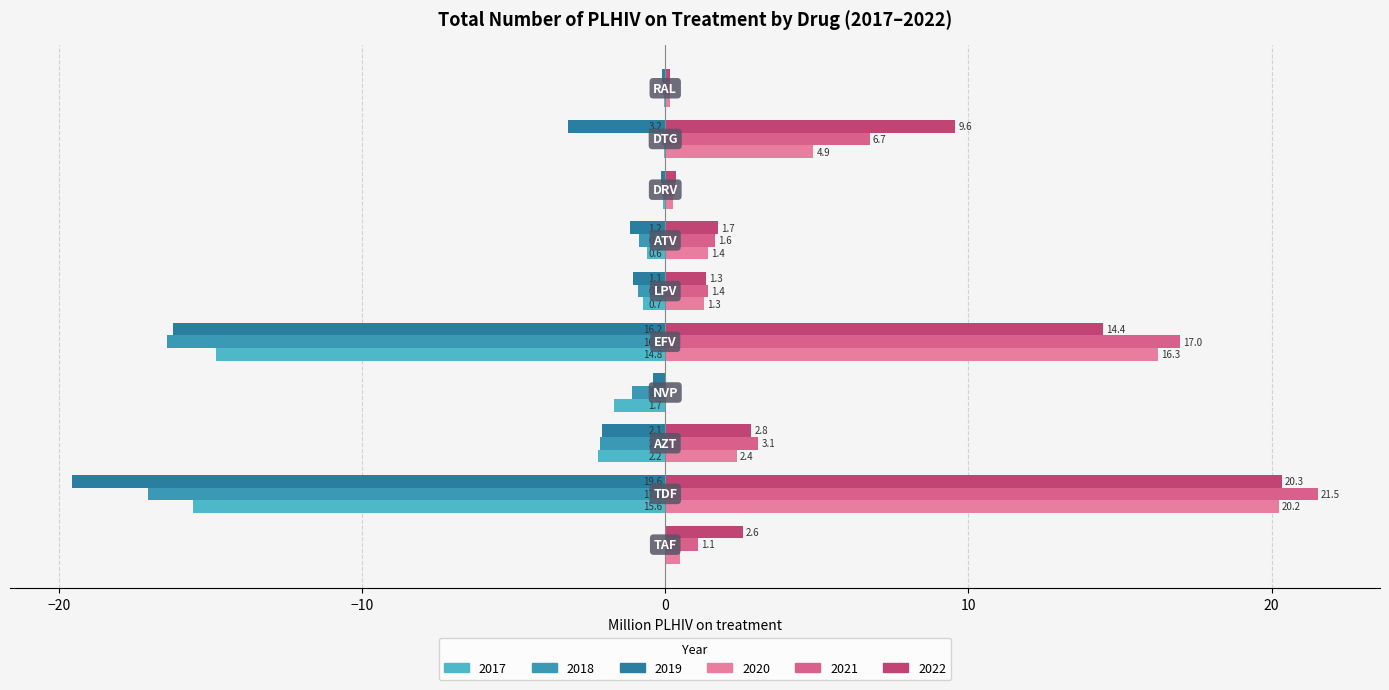

How many categories are shown in the chart?

10